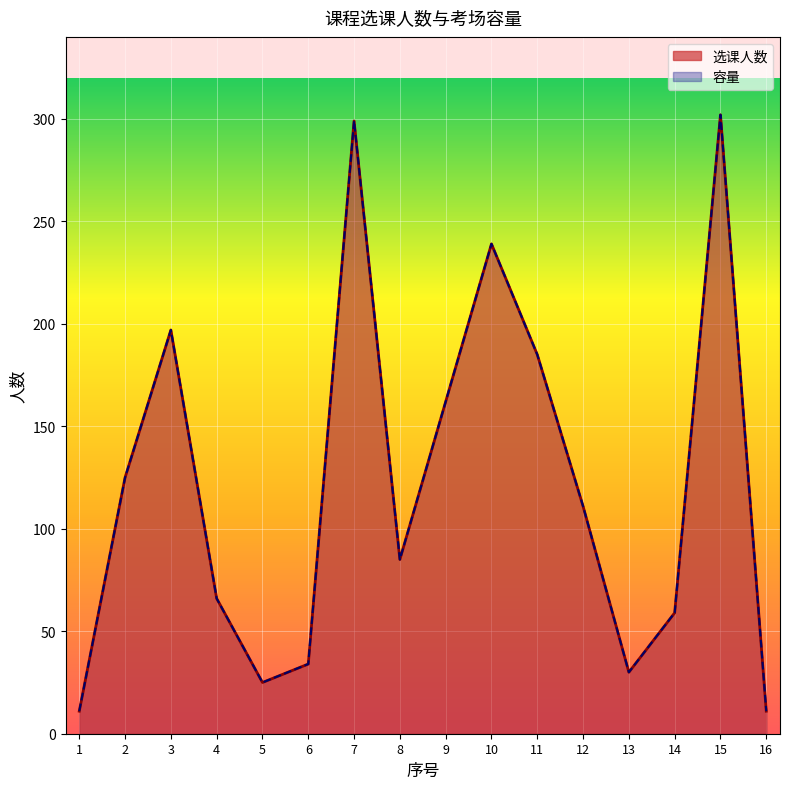

True or false: 容量 and 选课人数 intersect in this chart.

False